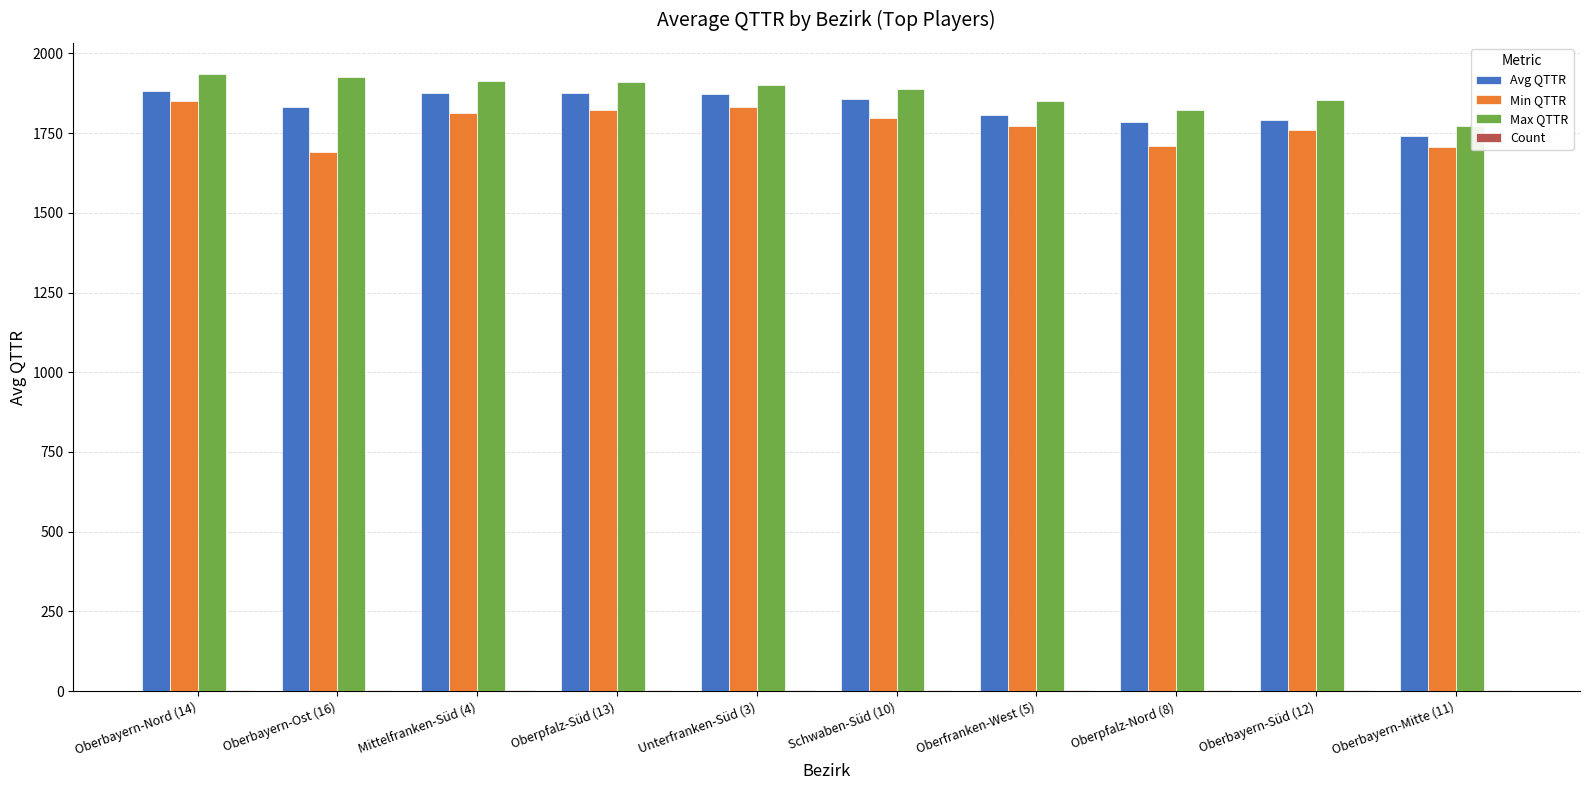

What is the maximum value shown in the chart?

1936.0